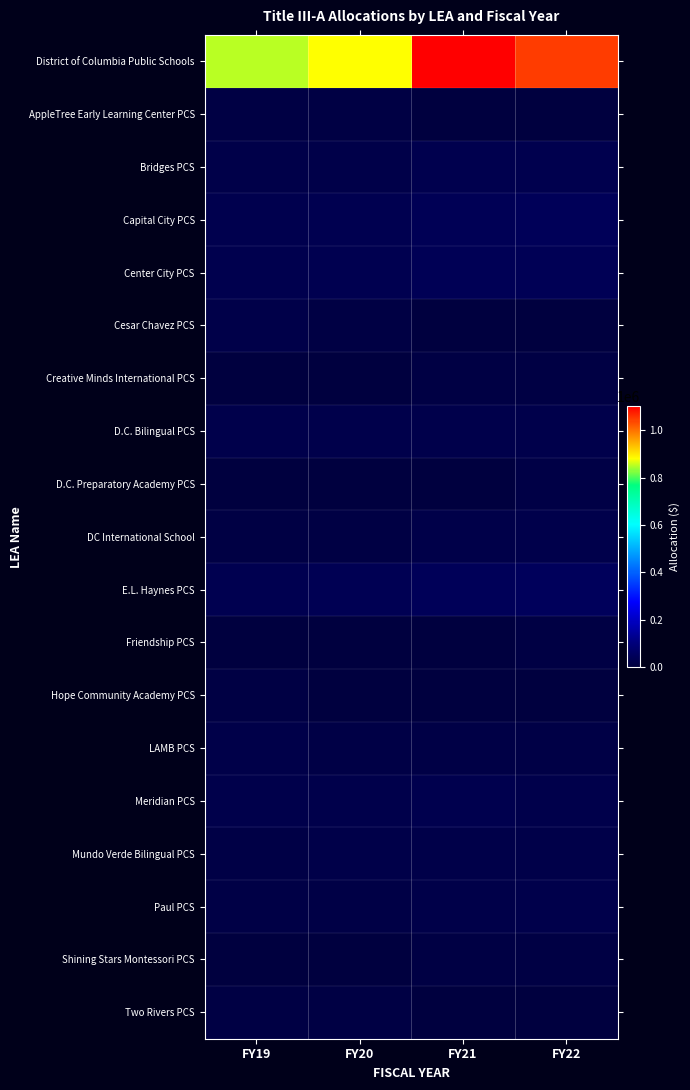

Rank the series at FY21 from highest to lowest value.

District of Columbia Public Schools, E.L. Haynes PCS, Capital City PCS, Center City PCS, Bridges PCS, Meridian PCS, D.C. Bilingual PCS, Paul PCS, DC International School, Mundo Verde Bilingual PCS, LAMB PCS, Shining Stars Montessori PCS, Creative Minds International PCS, AppleTree Early Learning Center PCS, Cesar Chavez PCS, D.C. Preparatory Academy PCS, Friendship PCS, Hope Community Academy PCS, Two Rivers PCS